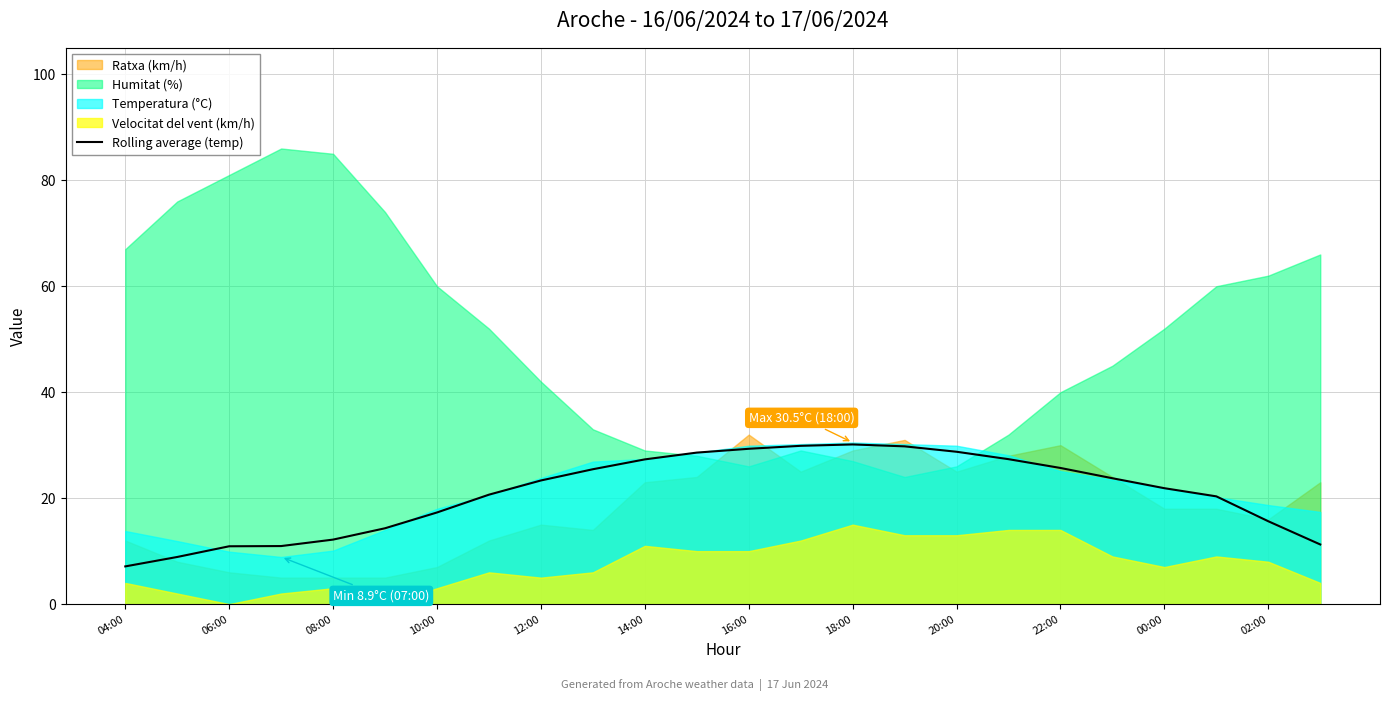

What is the highest value of the Rolling average (temp) series?

30.1